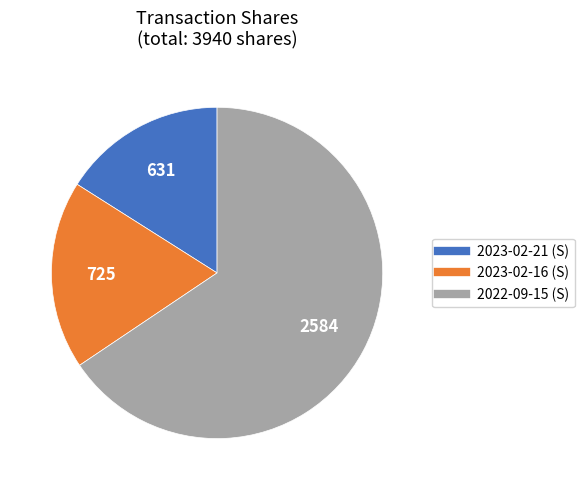

Count the number of slices in the pie.

3